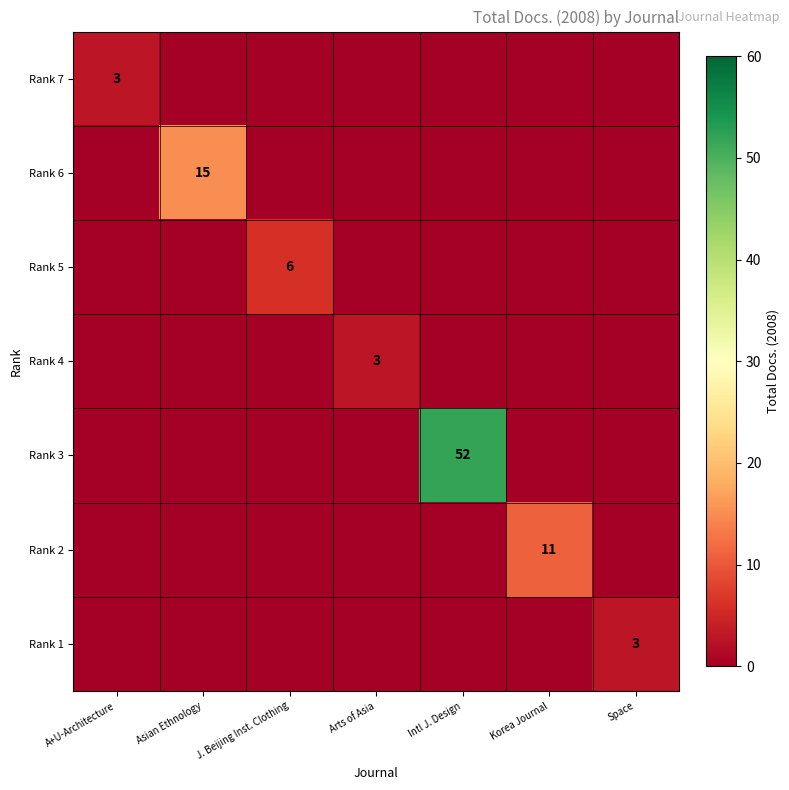

The Rank 2 series shows 11 at Korea Journal. True or false?

True